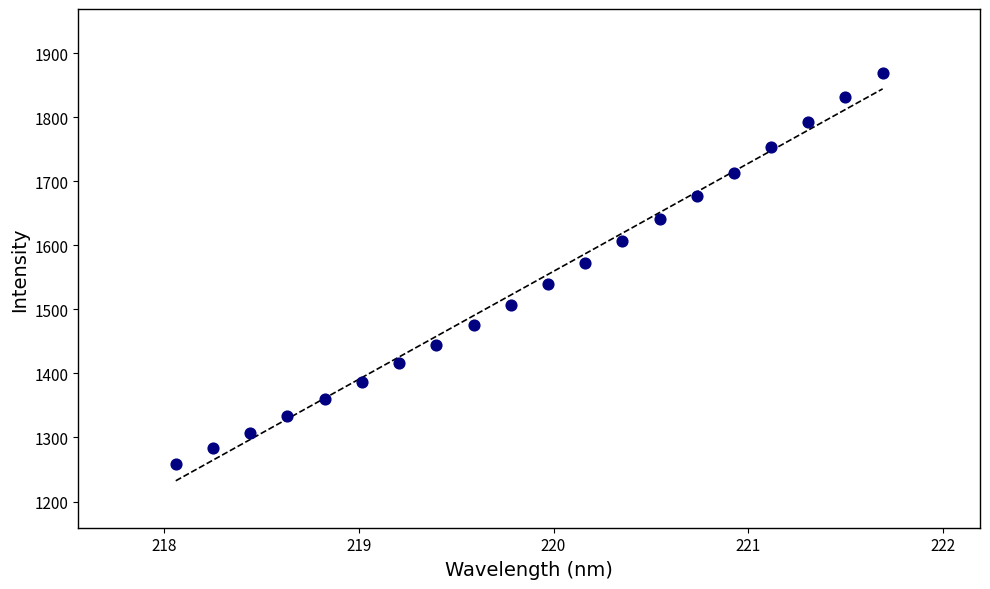

What is the range of Y values (max minus min)?

610.2